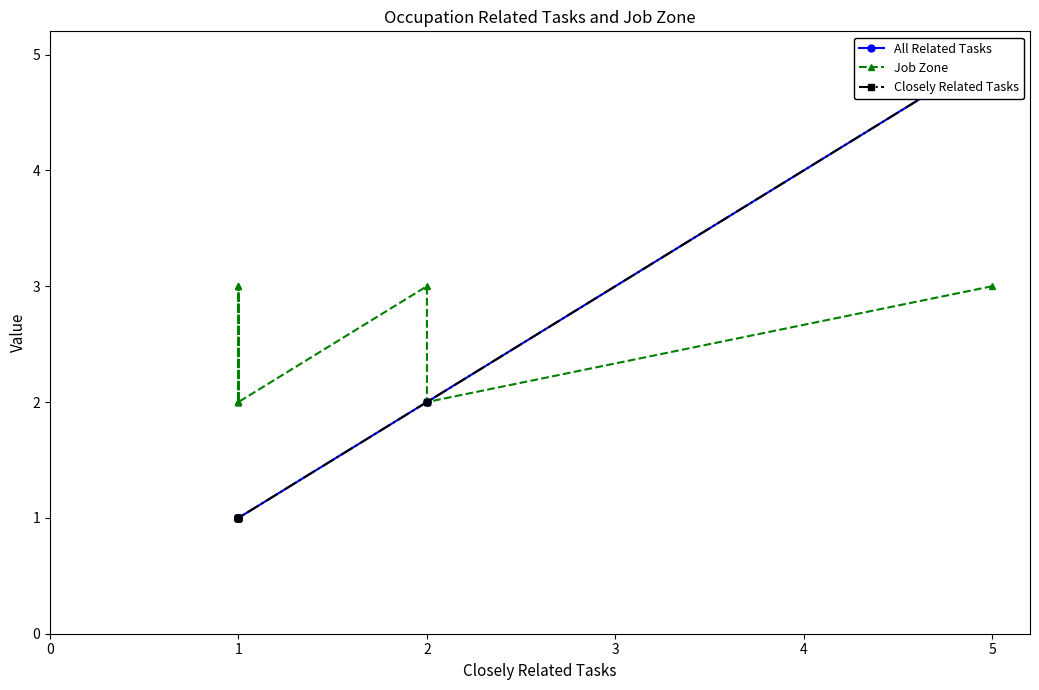

At which category does Job Zone reach its first local valley?

2